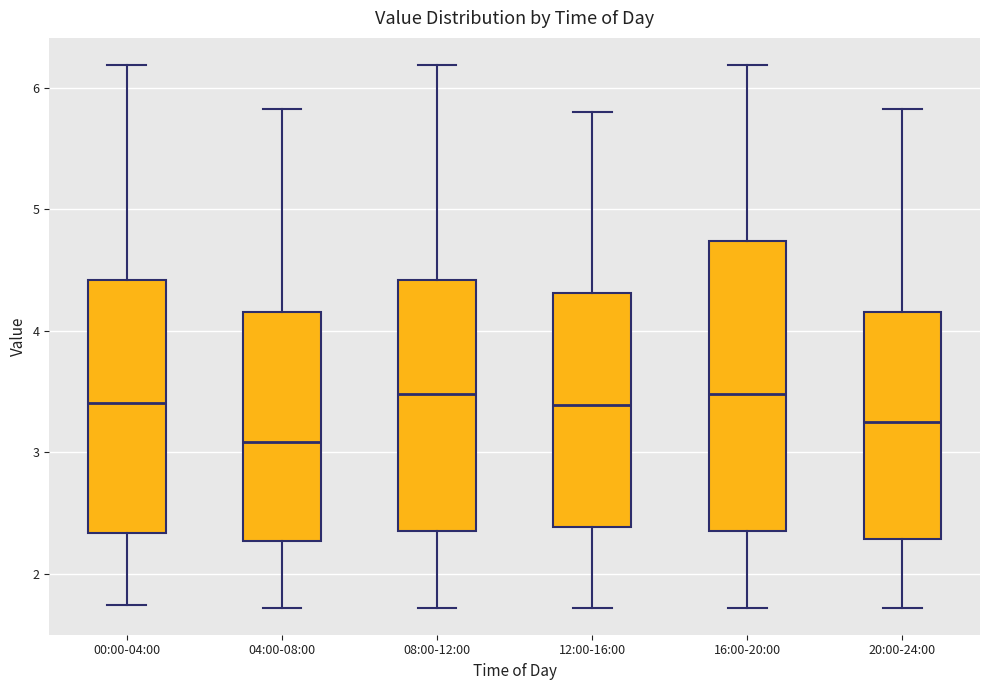

Reading left to right, transcribe this box plot: for each box, give where its median line is, the range the box spans, and where its two whiskers end, as read against the y-axis. The values are not printed on the chart, so give them approximately, as read against the axis.

00:00-04:00: median 3.4, box 2.3 to 4.4, whiskers 1.7 to 6.2
04:00-08:00: median 3.1, box 2.3 to 4.2, whiskers 1.7 to 5.8
08:00-12:00: median 3.5, box 2.4 to 4.4, whiskers 1.7 to 6.2
12:00-16:00: median 3.4, box 2.4 to 4.3, whiskers 1.7 to 5.8
16:00-20:00: median 3.5, box 2.4 to 4.7, whiskers 1.7 to 6.2
20:00-24:00: median 3.3, box 2.3 to 4.2, whiskers 1.7 to 5.8